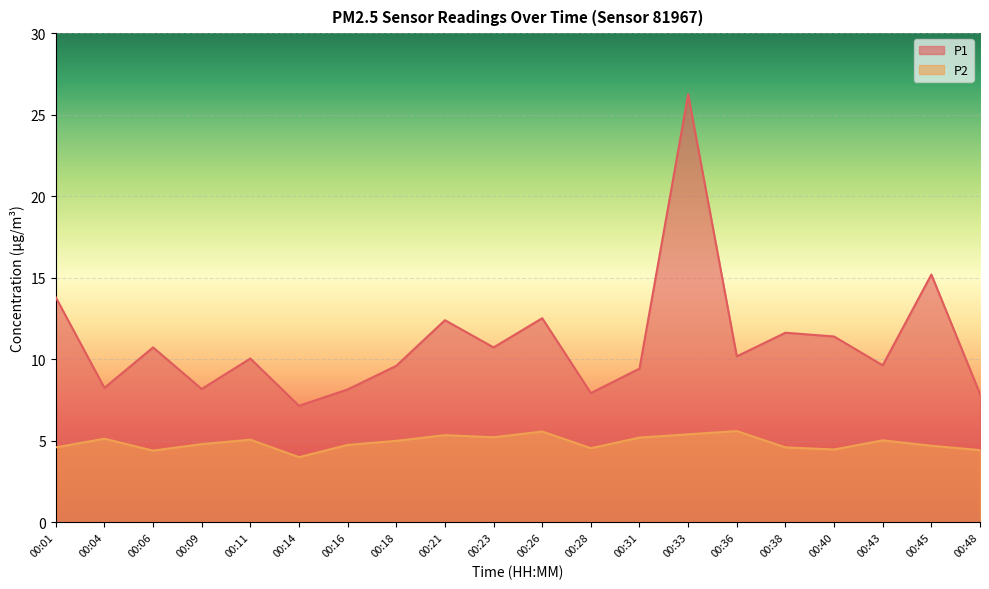

At which label does P2 first exceed 5?

00:04